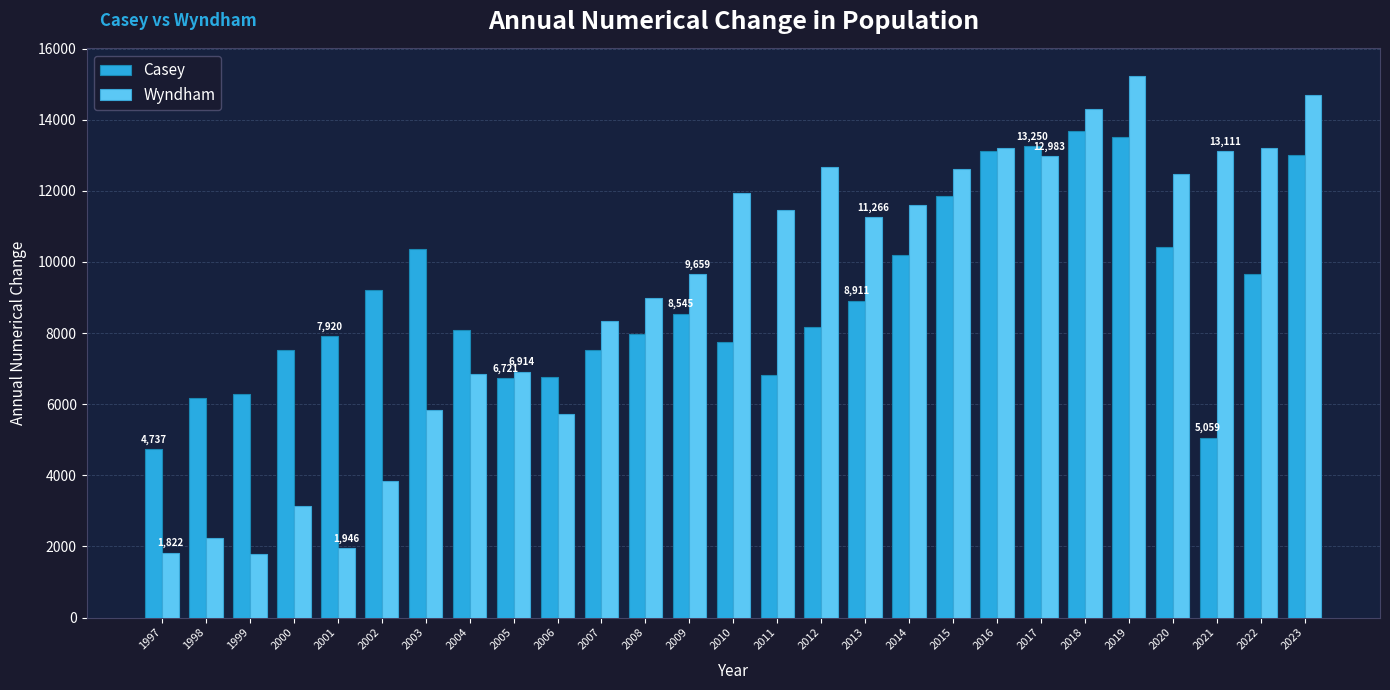

Between 2002 and 2009, which series saw the biggest shift?

Wyndham